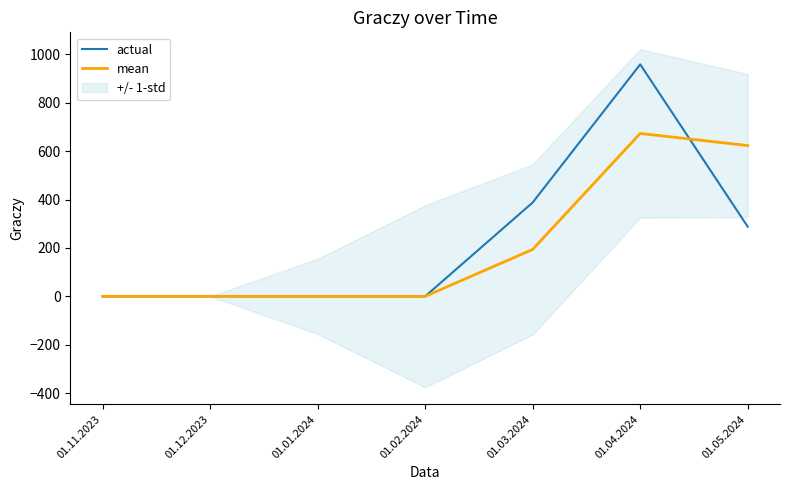

What position from the right is 01.12.2023?

6